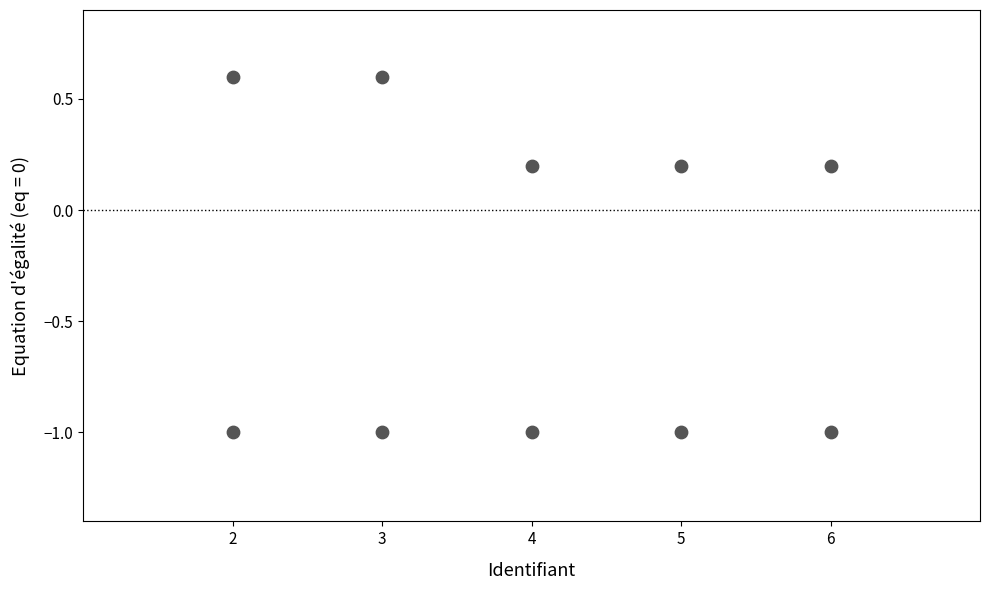

What is the range of X values (max minus min)?

4.0